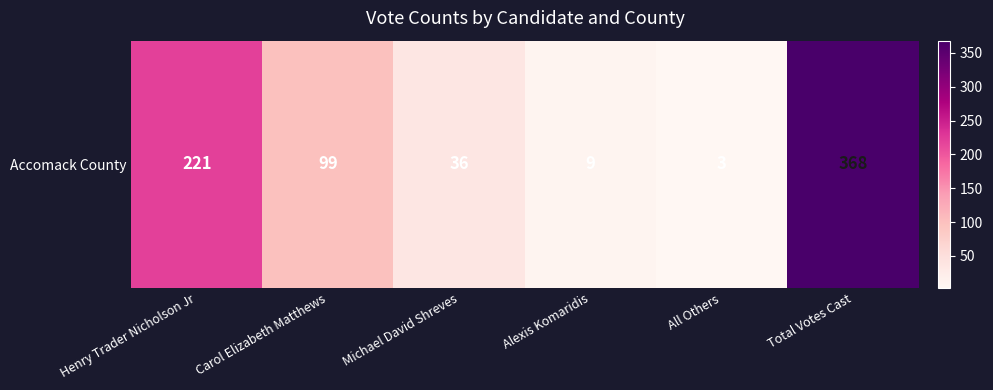

Approximately how many times larger is the value at Total Votes Cast compared to All Others?

122.7